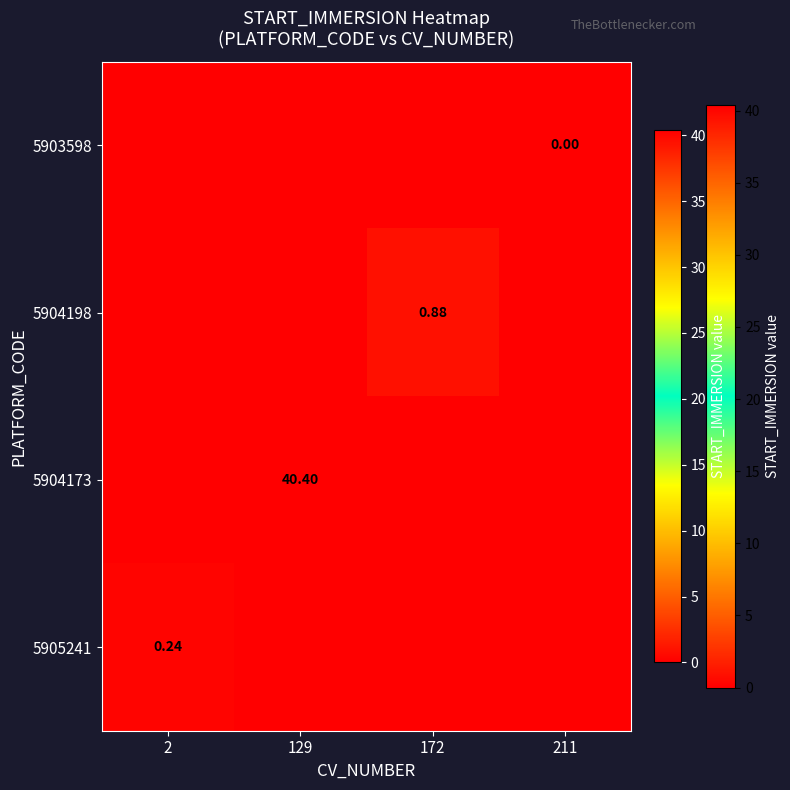

How many categories are shown in the chart?

4